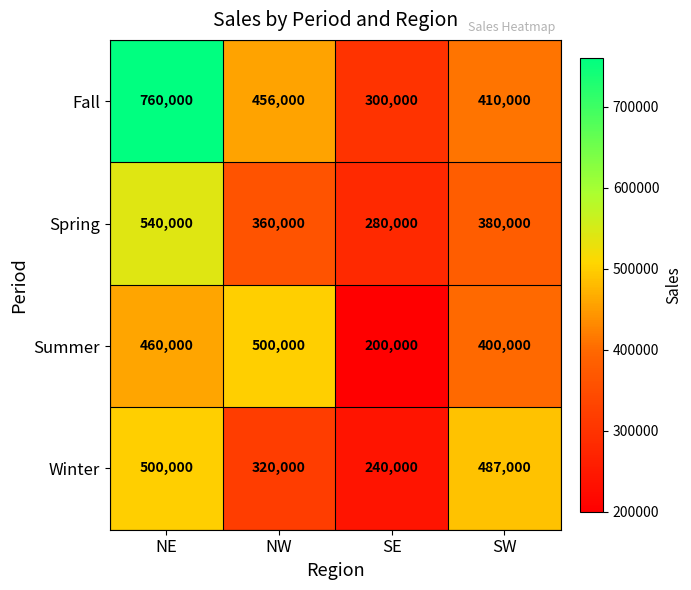

Between NW and SE, which series saw the biggest shift?

Summer